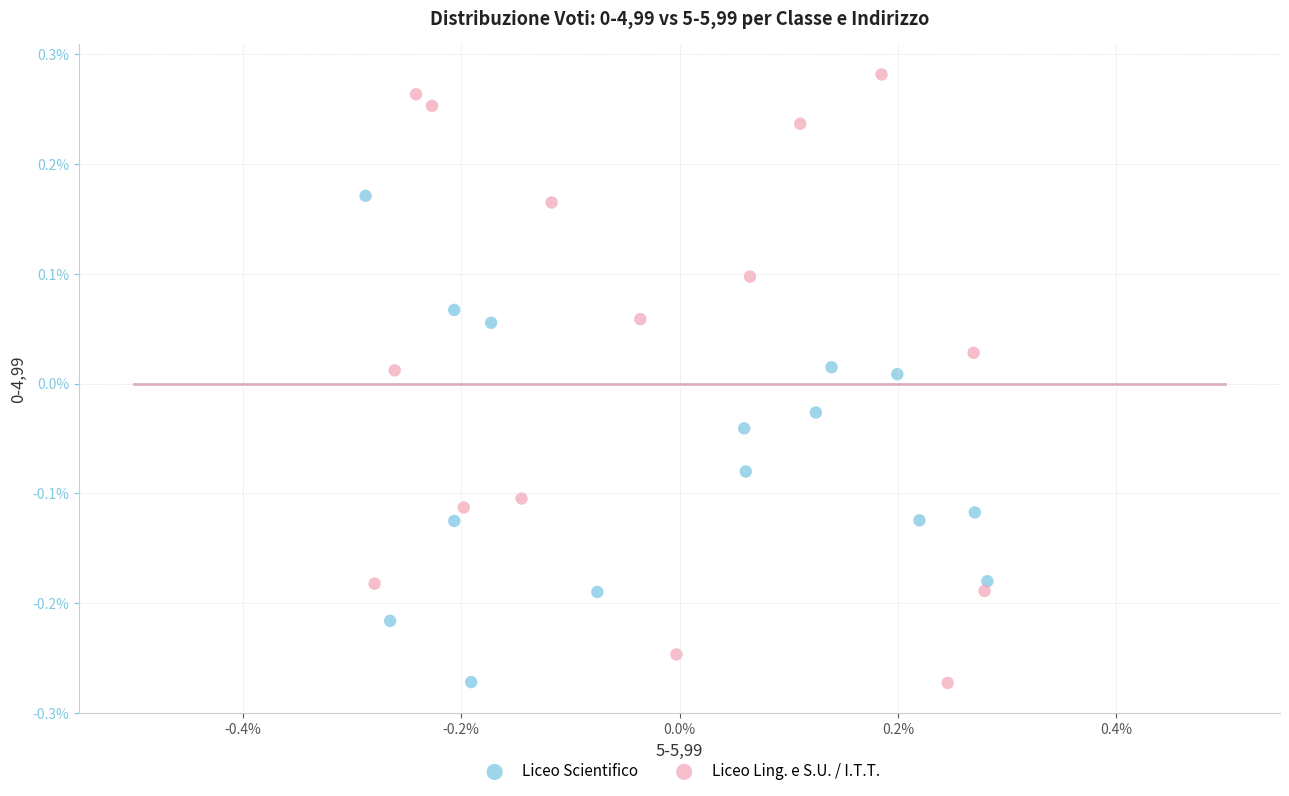

Which series has the widest spread of Y values?

Liceo Ling. e S.U. / I.T.T.